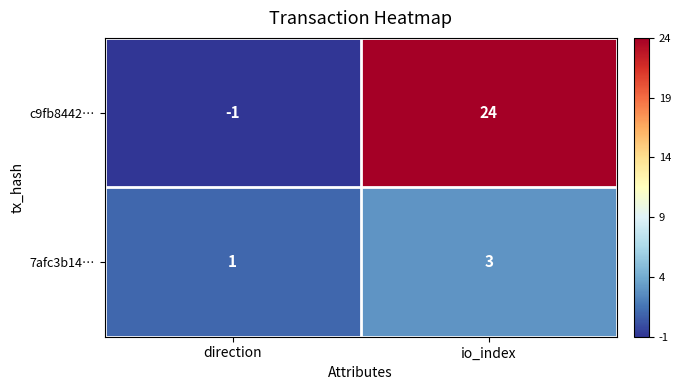

Which series has the largest range (max minus min)?

c9fb8442…